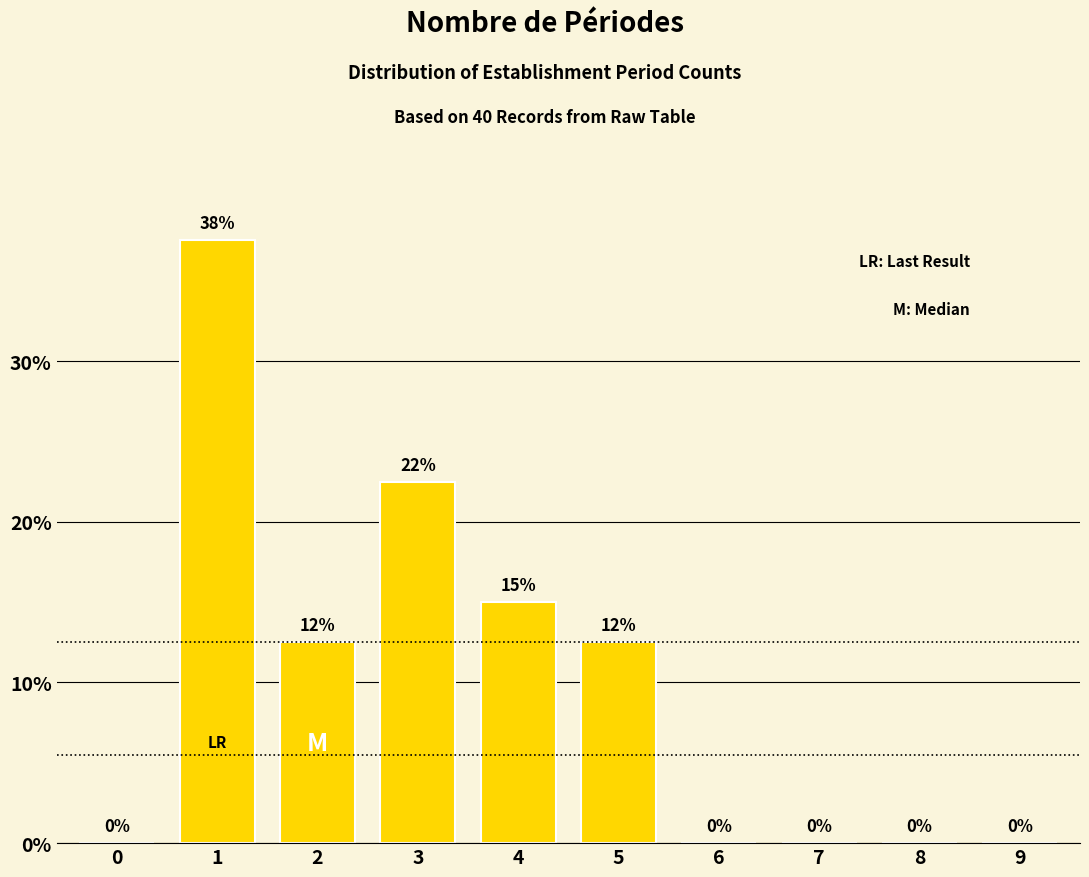

Between 5 and 8, which is larger?

5